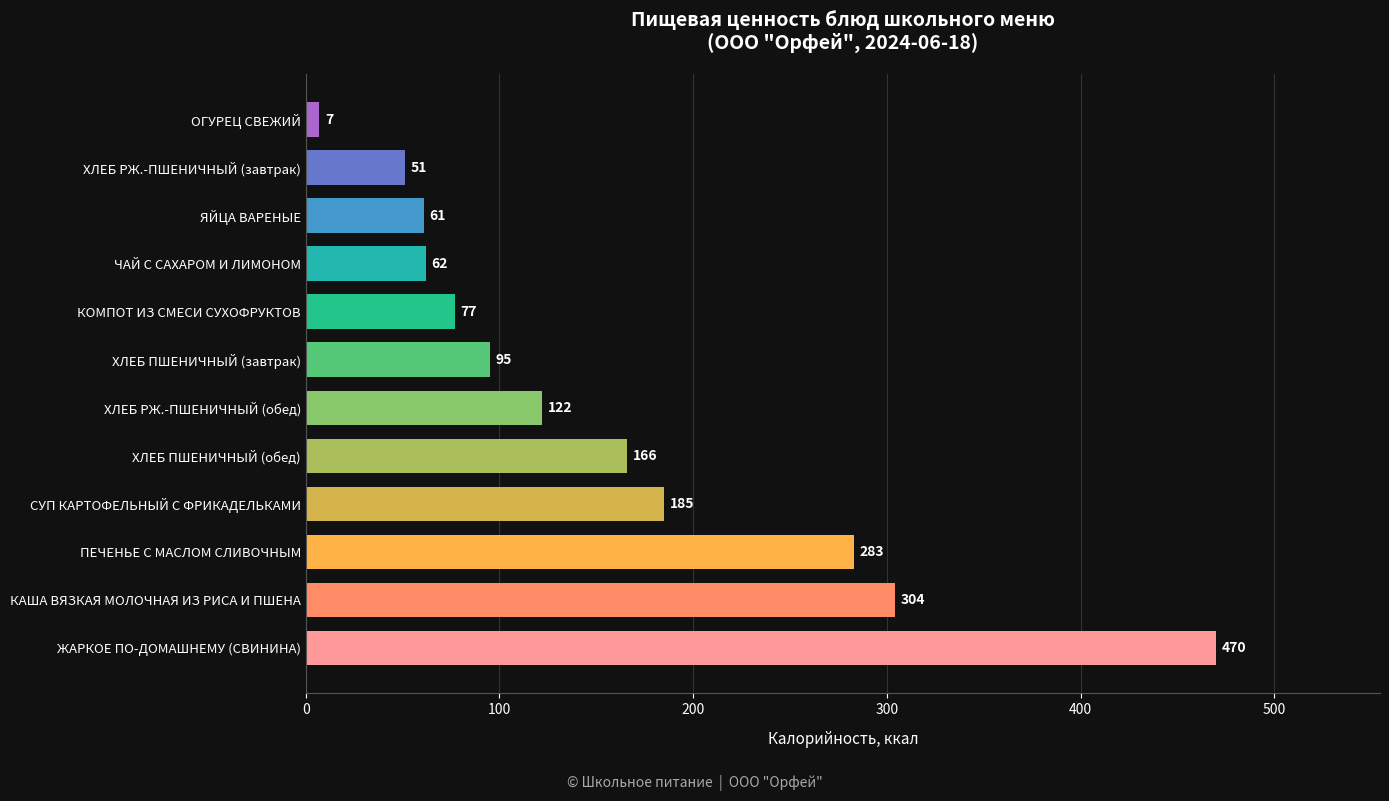

Is it true that the value at ОГУРЕЦ СВЕЖИЙ is 7?

True